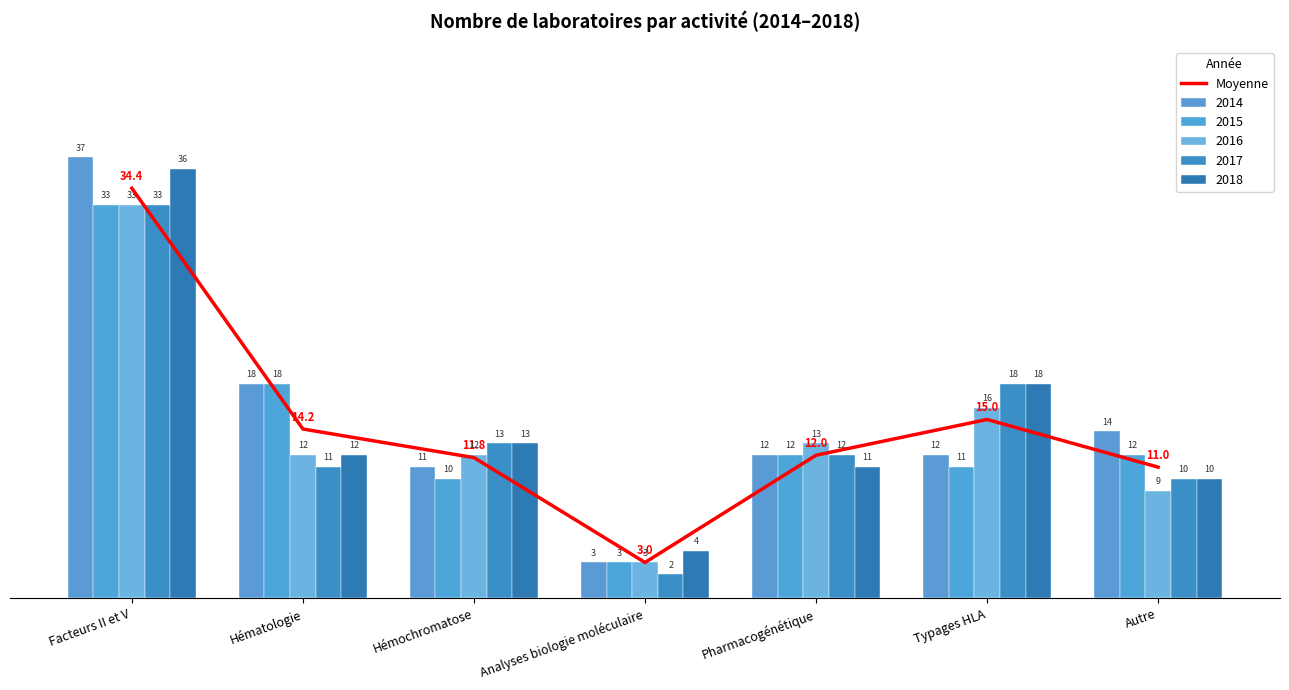

Between Hématologie and Autre, which is larger?

Hématologie